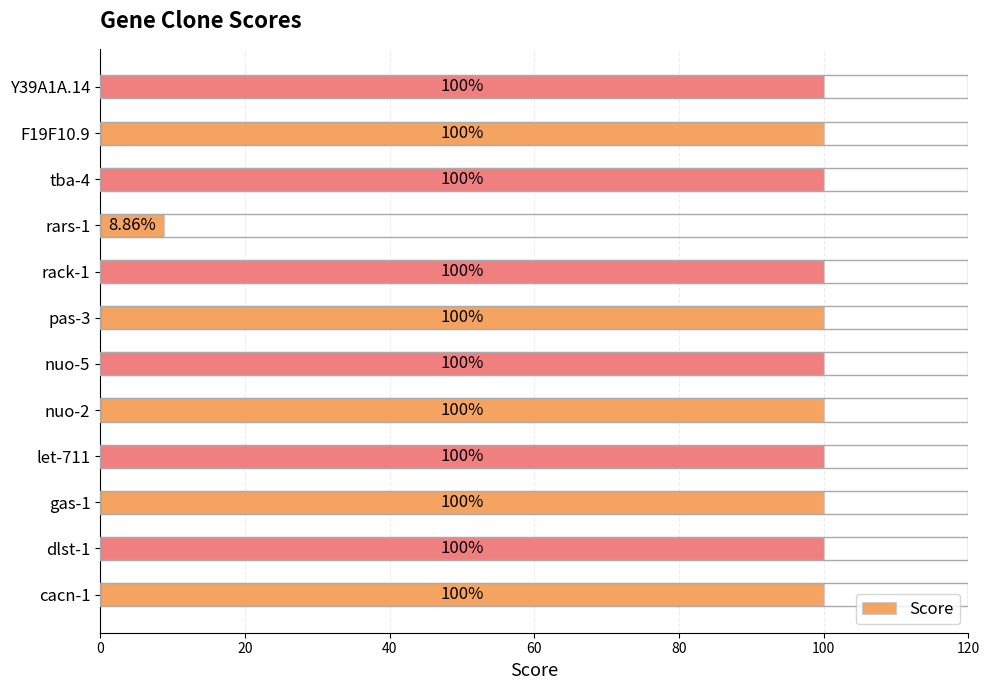

What is the average value?

92.4